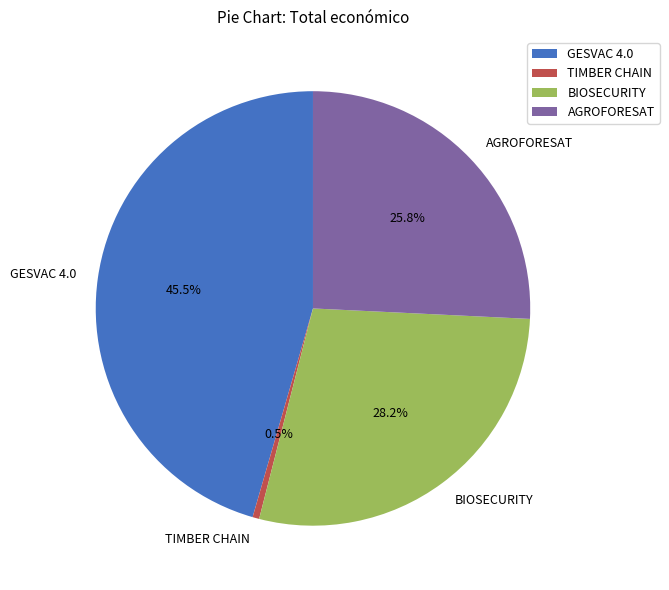

The BIOSECURITY slice represents 28% of the pie. True or false?

True